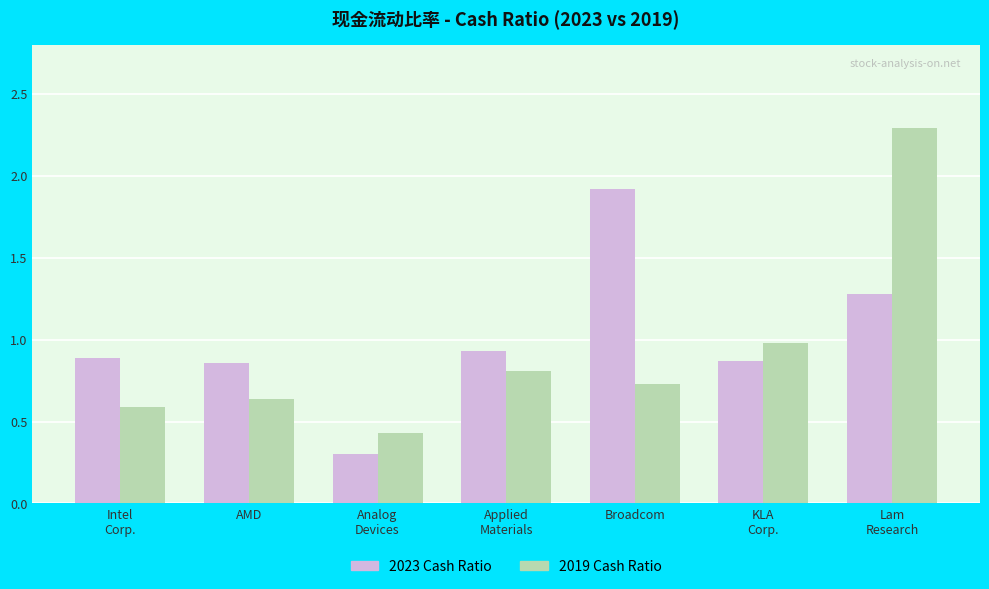

What is the minimum value shown in the chart?

0.3